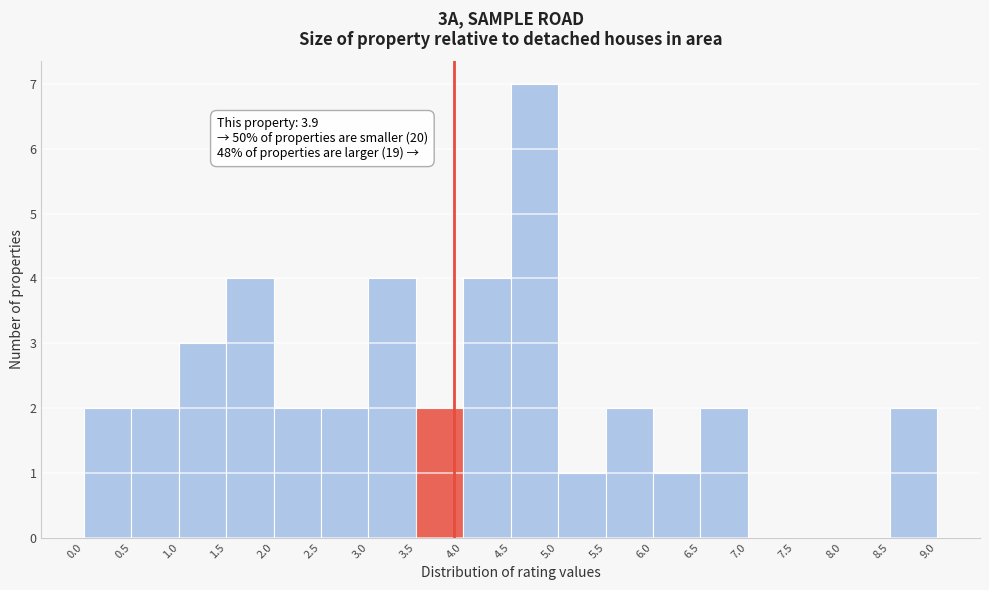

Which range on the x-axis has the tallest bar?

4.5 to 5.0